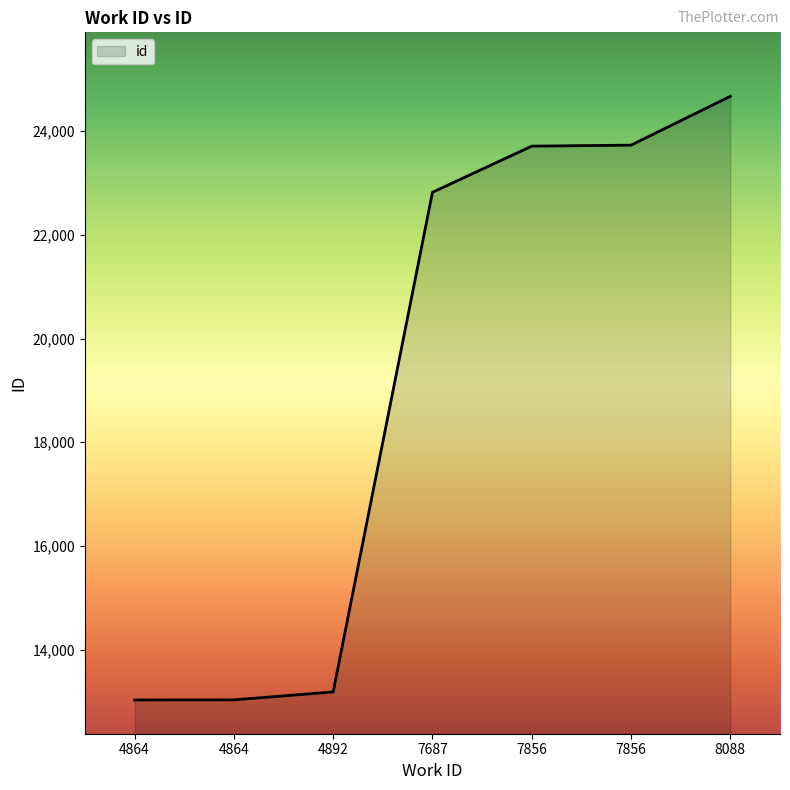

Which label corresponds to the largest value in the chart?

8088